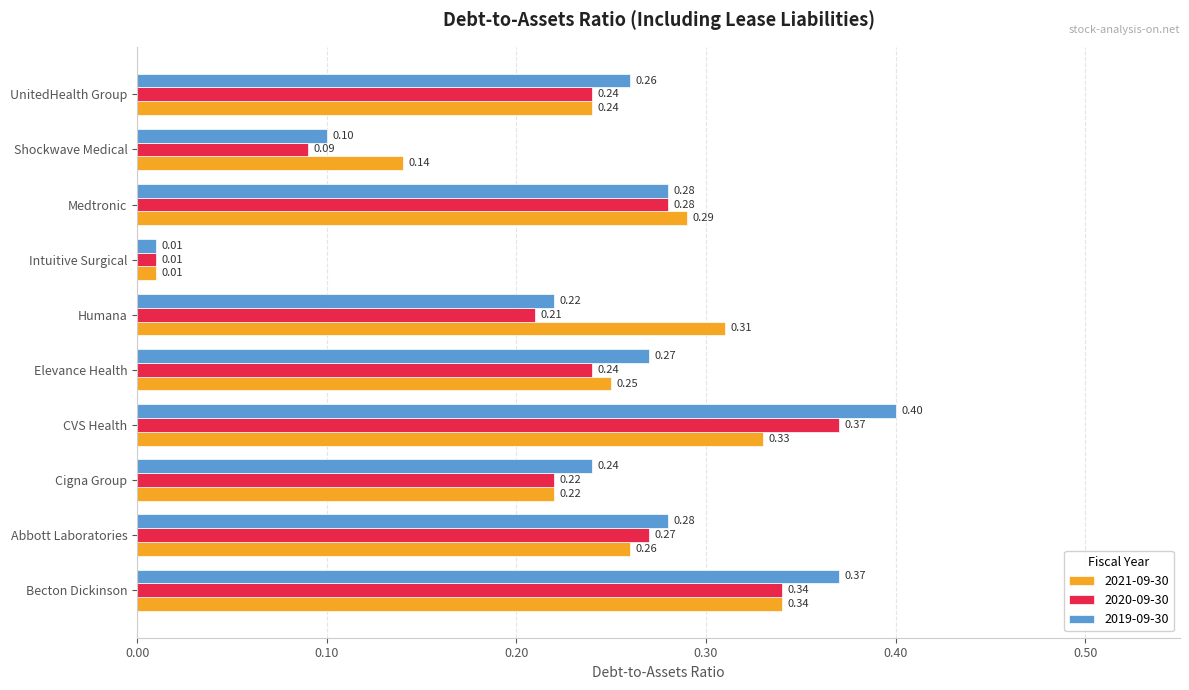

What is the sum of all 2021-09-30 values?

2.4